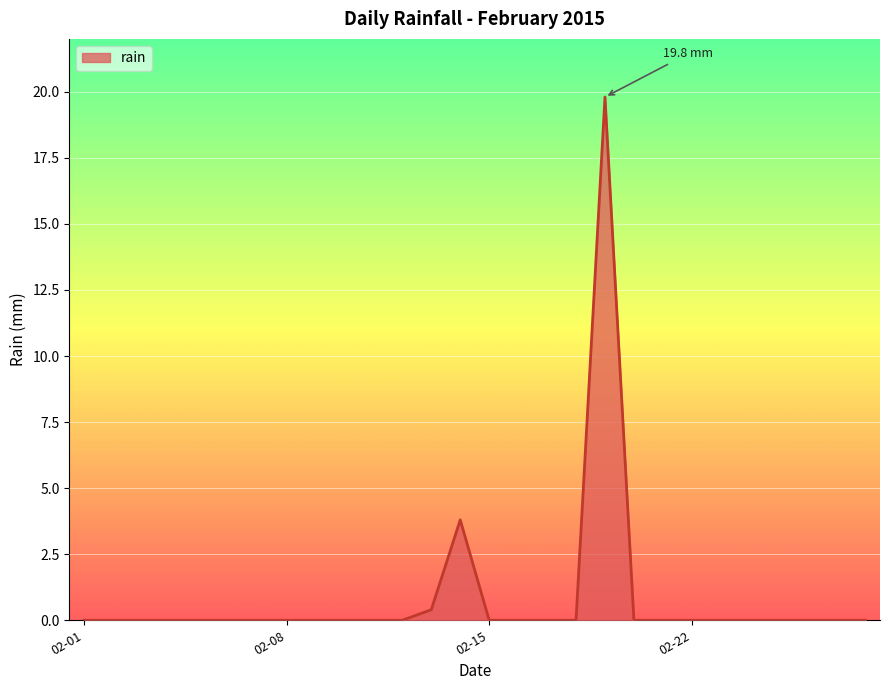

What is the maximum value shown in the chart?

19.8